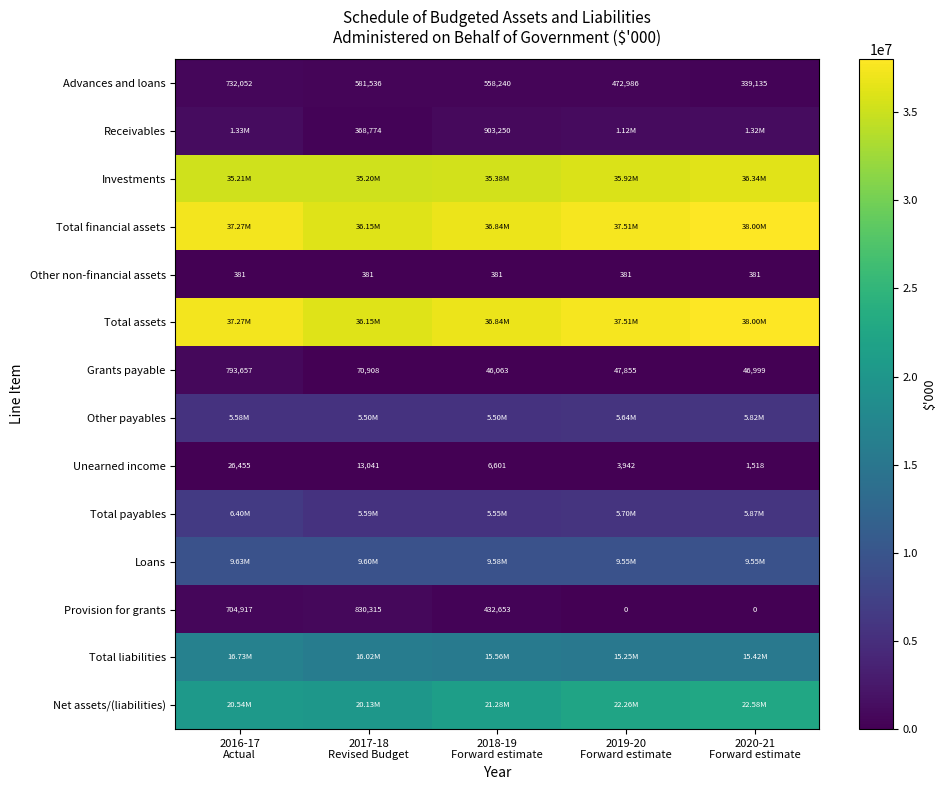

Which category has the lowest value across all series?

2019-20
Forward estimate